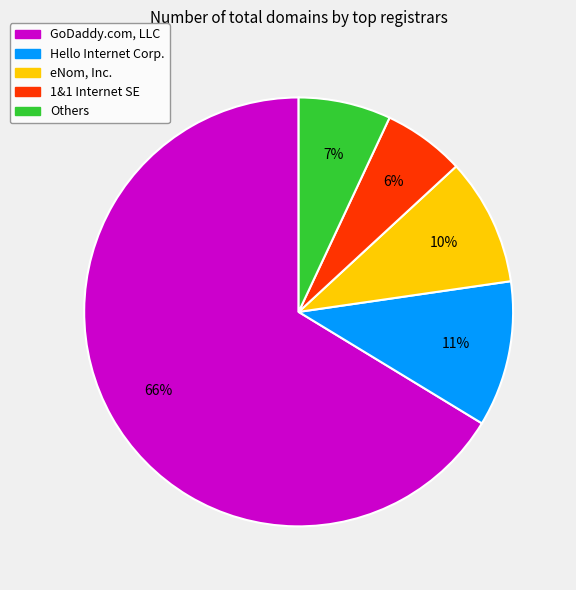

Is there a majority slice in this chart?

Yes